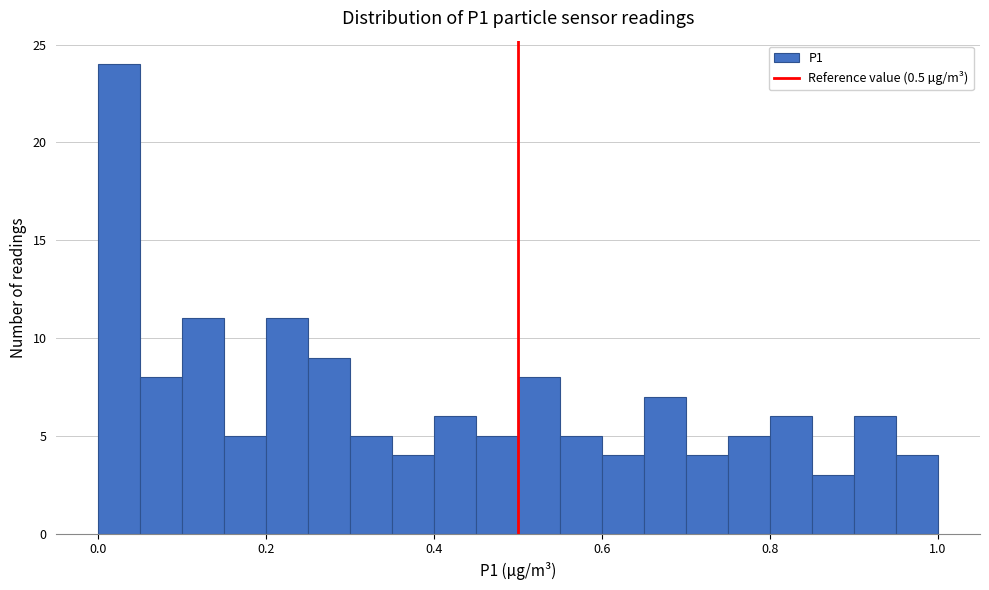

Around what value on the x-axis is the tallest bar? Give the approximate position of its centre, as read against the axis.

0.02